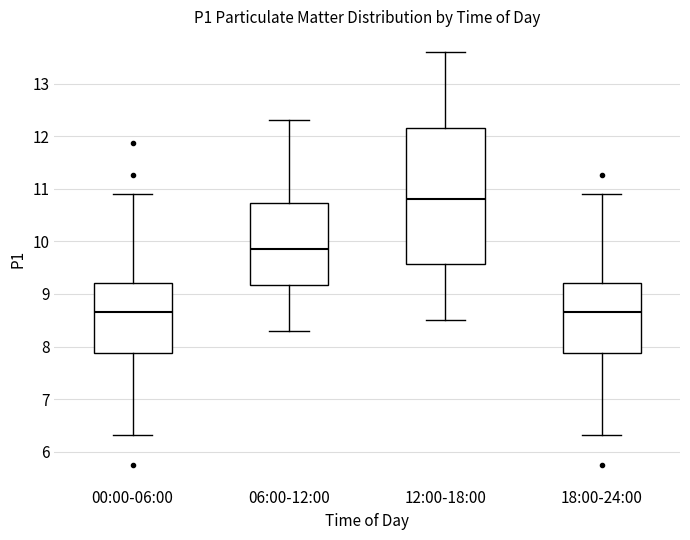

Comparing the boxes themselves (not the whiskers), which one is the tallest?

12:00-18:00